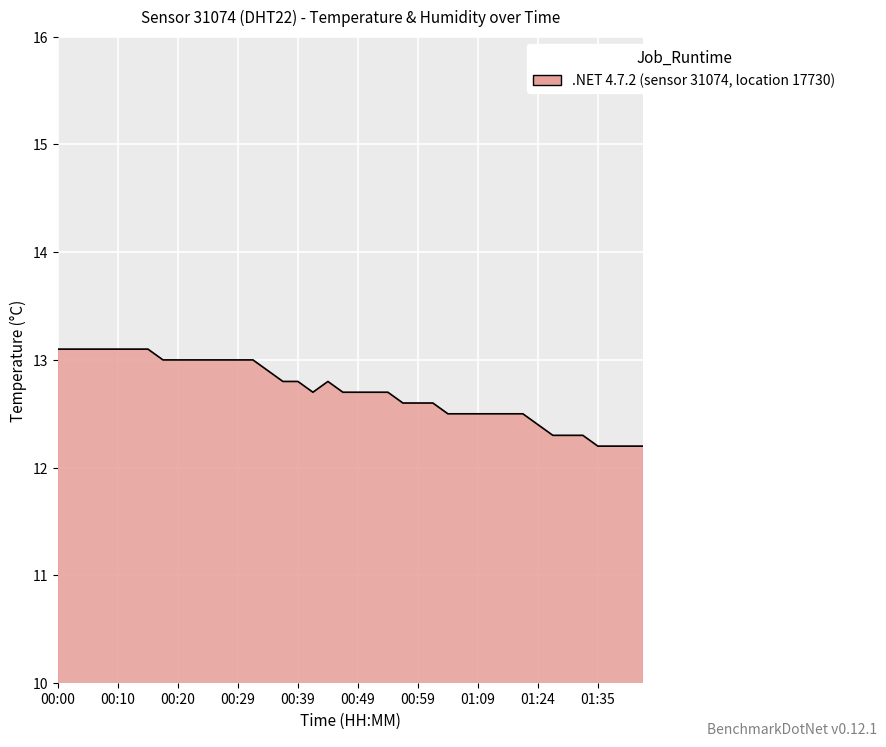

What is the minimum value shown in the chart?

12.2